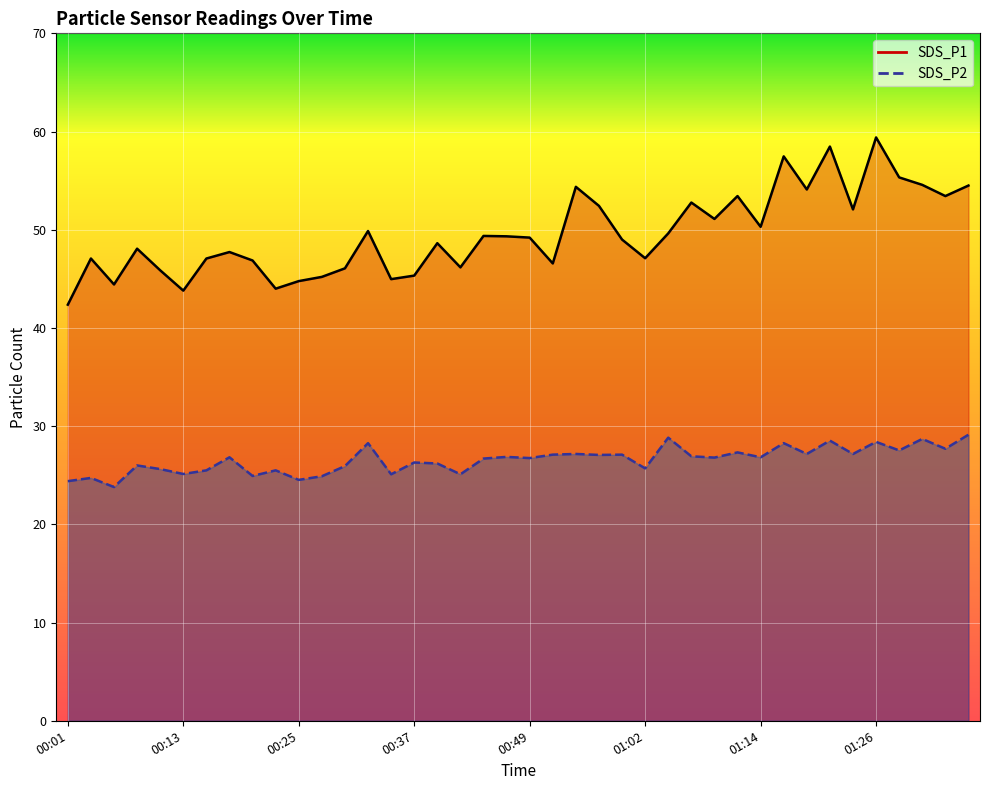

Is it true that SDS_P1 equals 59.4 at 01:26?

True